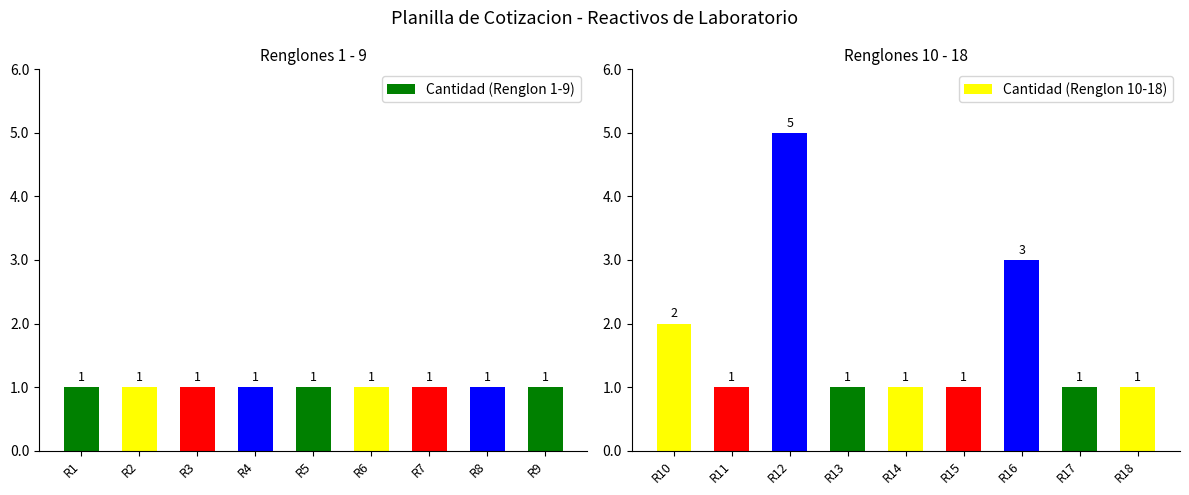

Which series has the largest range (max minus min)?

Cantidad (Renglon 10-18)